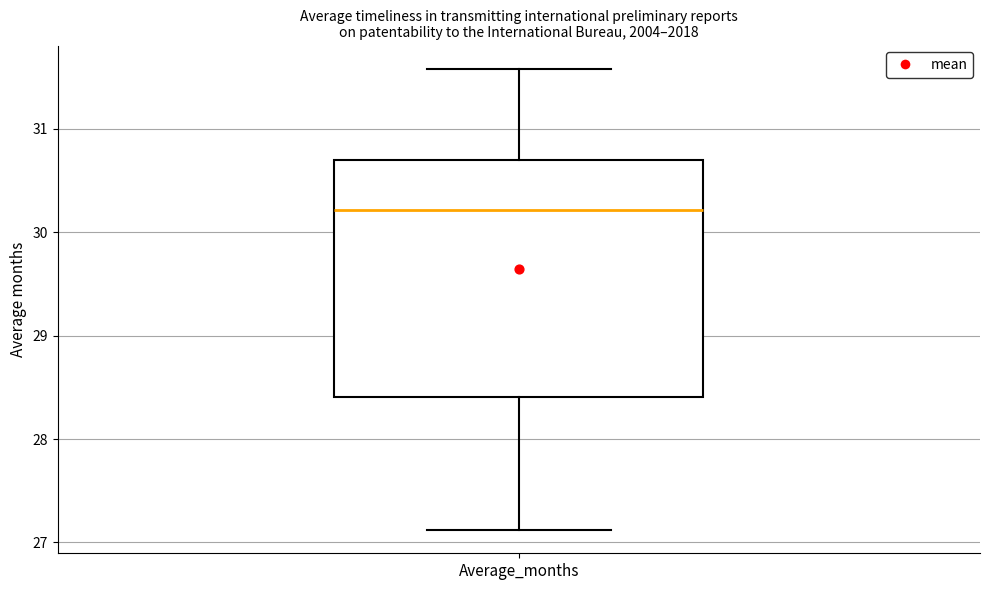

Transcribe this box plot: give where the median line is, the range the box spans, and where the two whiskers end, as read against the y-axis. The values are not printed on the chart, so give them approximately, as read against the axis.

median 30.2, box 28.4 to 30.7, whiskers 27.1 to 31.6